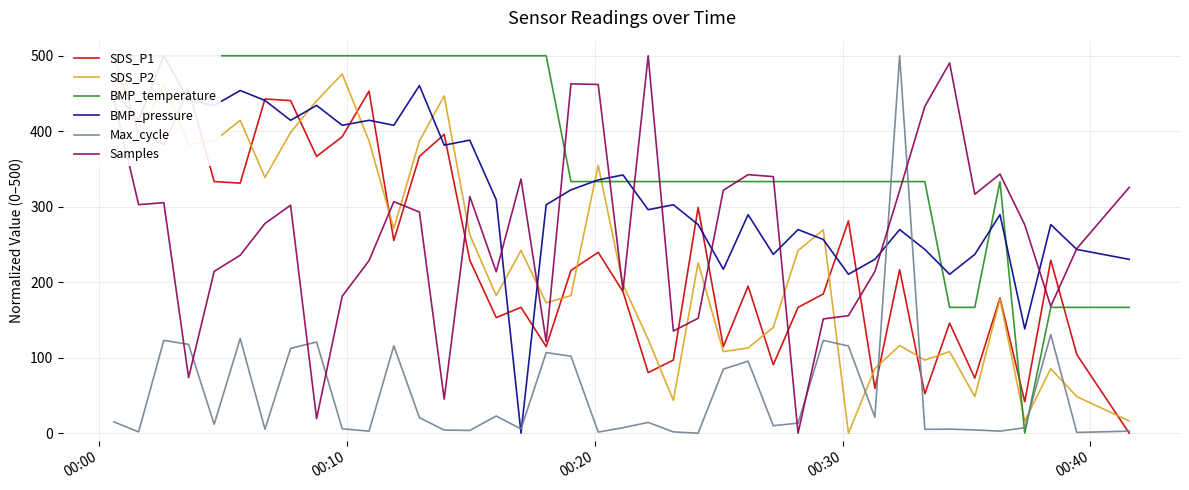

What is the maximum value for Samples?

500.0